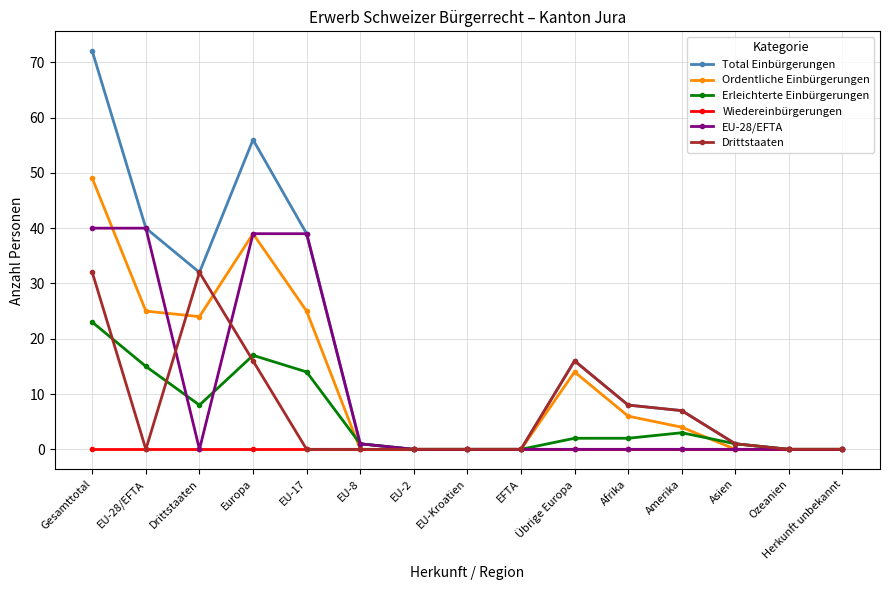

Which series has the largest range (max minus min)?

Total Einbürgerungen